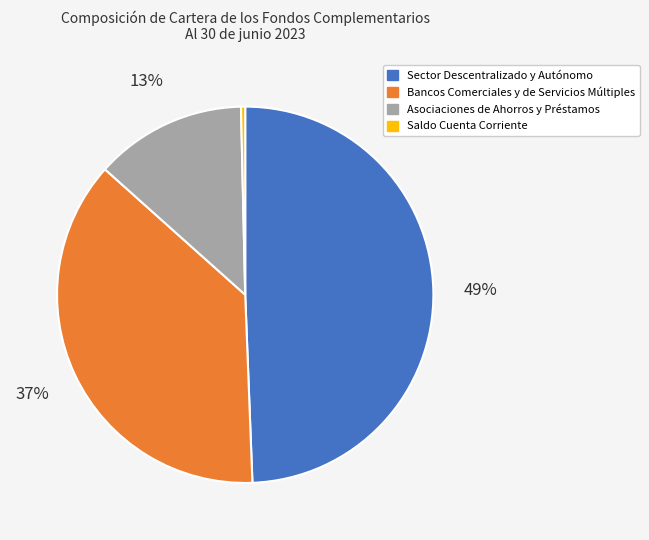

To the nearest percent, what portion does Bancos Comerciales y de Servicios Múltiples represent?

37%